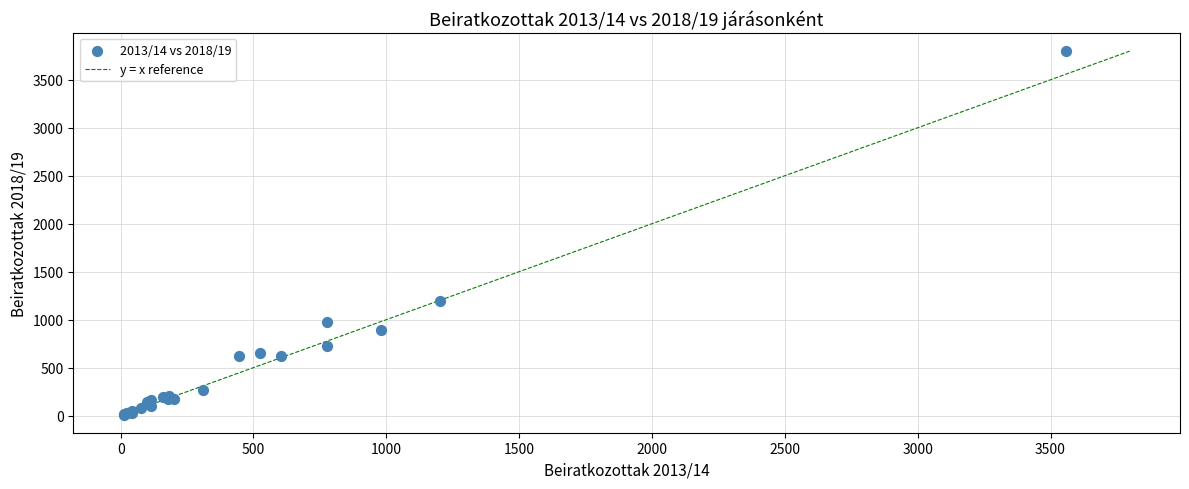

What Y value in the scatter plot is closest to 1904?

1190